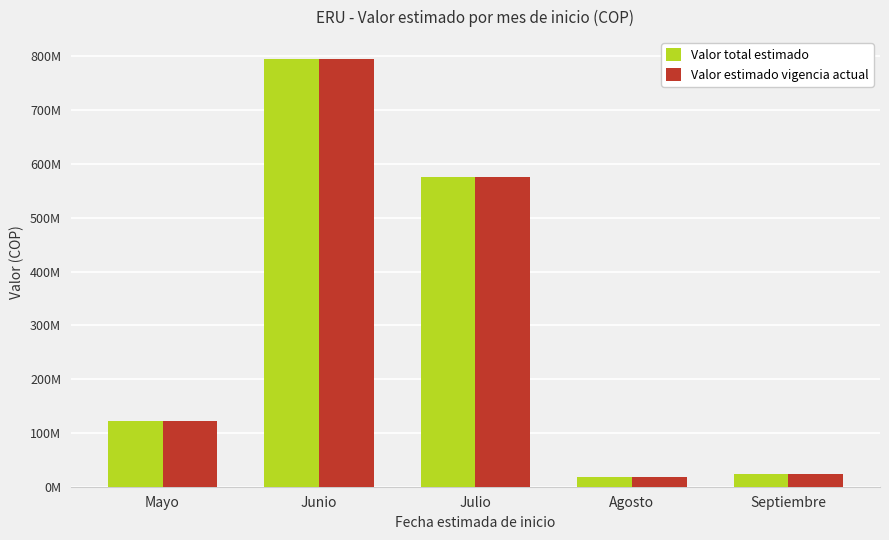

At Septiembre, list the series in order from smallest to largest.

Valor total estimado, Valor estimado vigencia actual